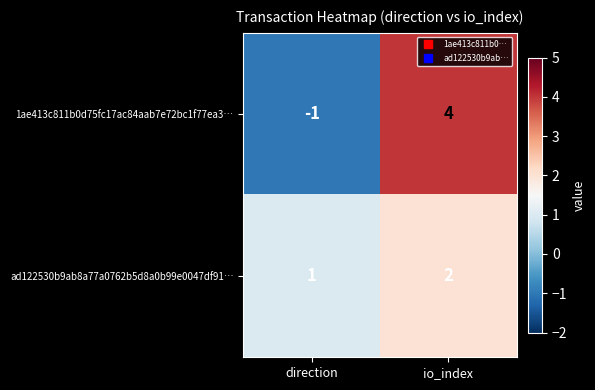

Reading left to right, list all the values displayed in this chart.

1ae413c811b0d75fc17ac84aab7e72bc1f77ea3…: -1	4
ad122530b9ab8a77a0762b5d8a0b99e0047df91…: 1	2